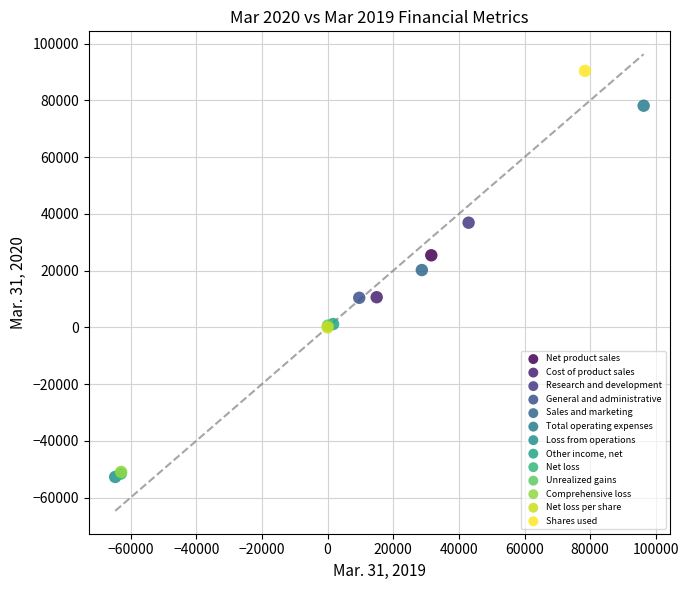

What are all the series names shown in the legend?

Net product sales, Cost of product sales, Research and development, General and administrative, Sales and marketing, Total operating expenses, Loss from operations, Other income, net, Net loss, Unrealized gains, Comprehensive loss, Net loss per share, Shares used